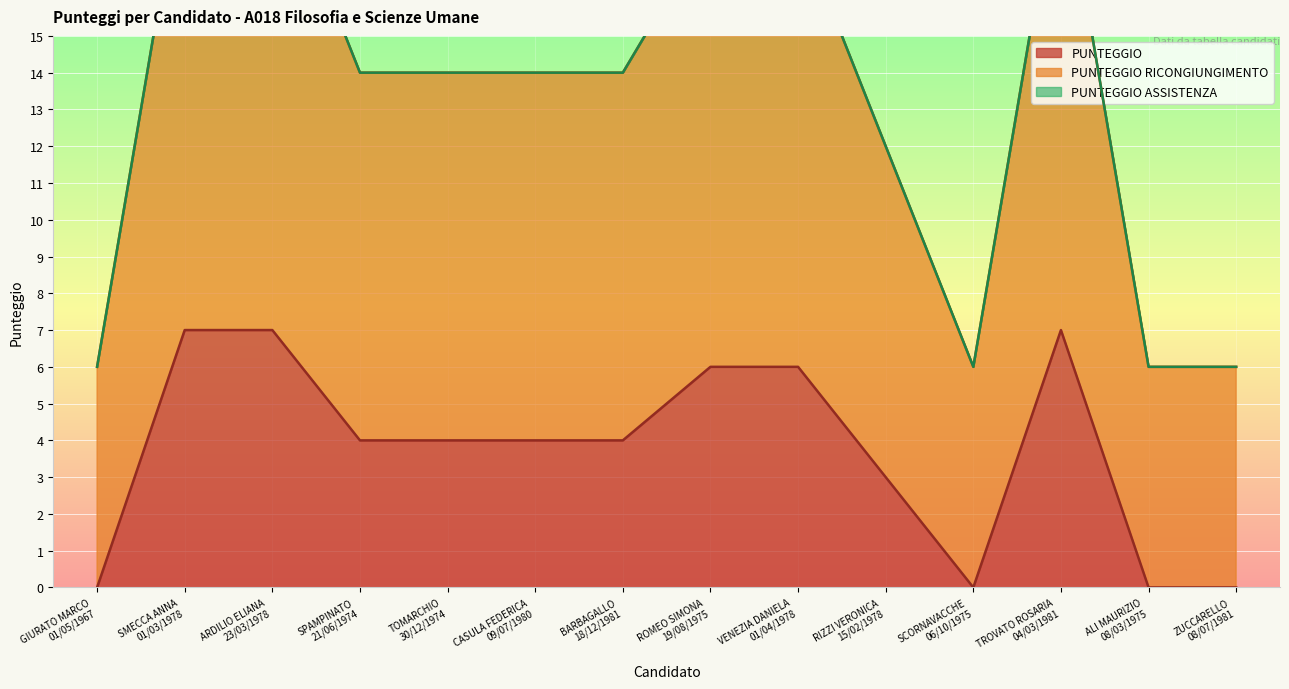

How many PUNTEGGIO values are between 0 and 6?

11